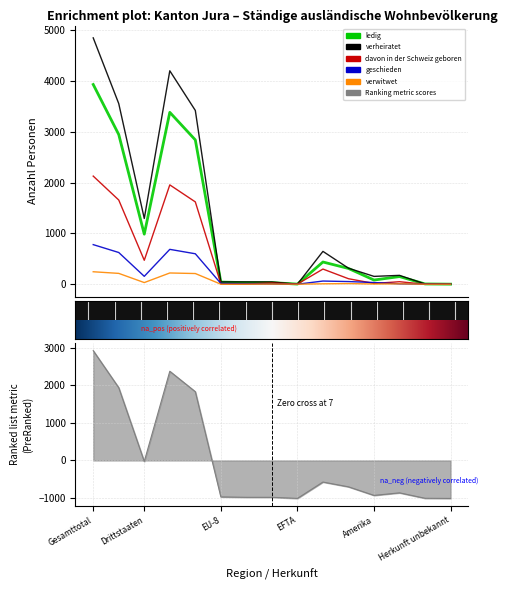

At which label does verheiratet first exceed 174?

Gesamttotal